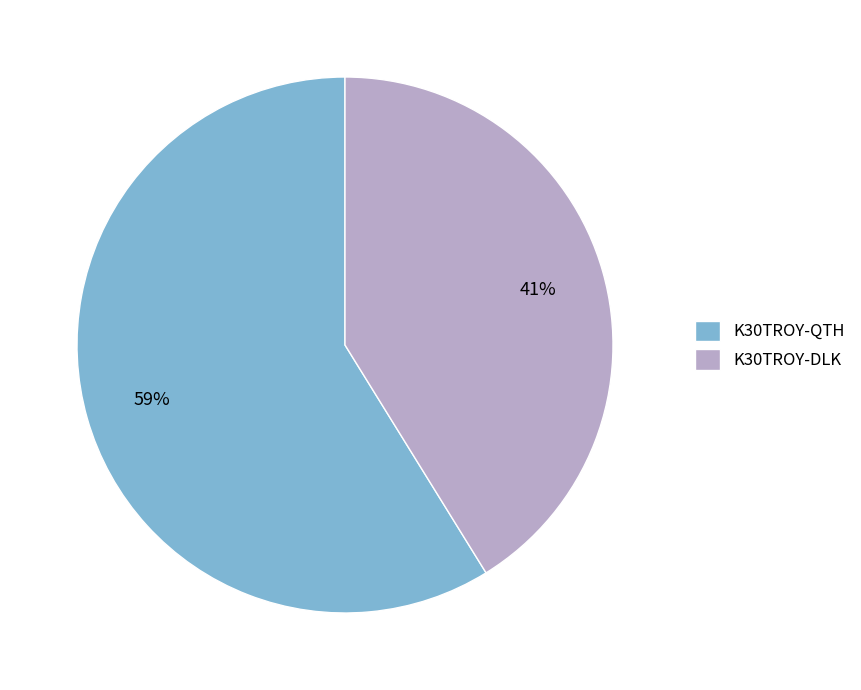

Count the number of slices in the pie.

2